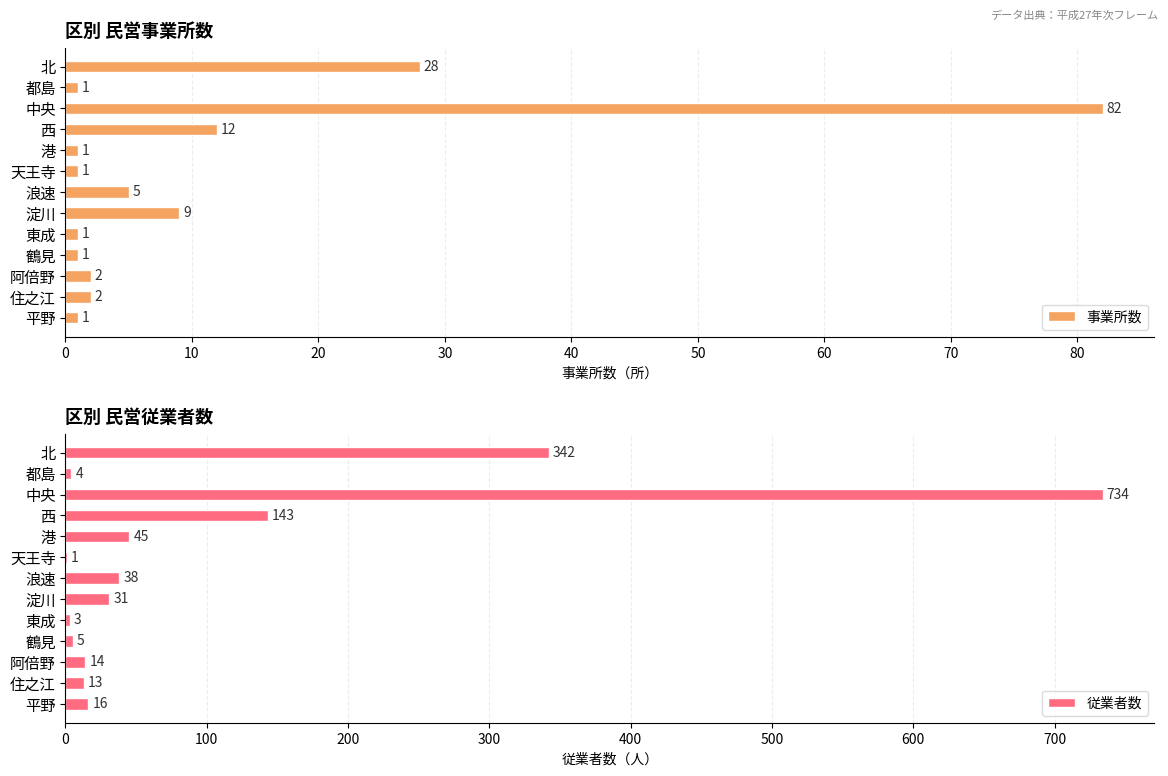

The 事業所数 series shows 5 at 浪速. True or false?

True